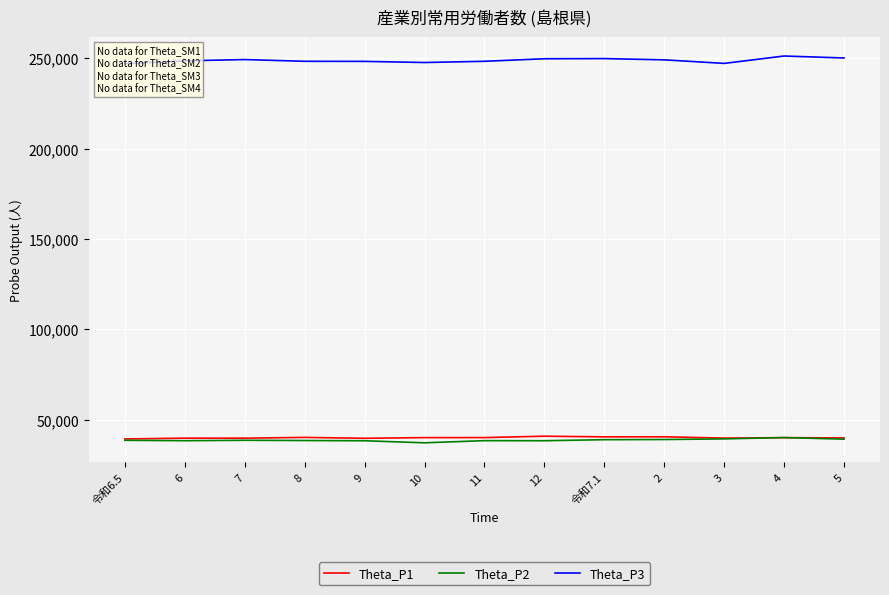

True or false: Theta_P1 has more than 1 points higher than both neighbors.

True